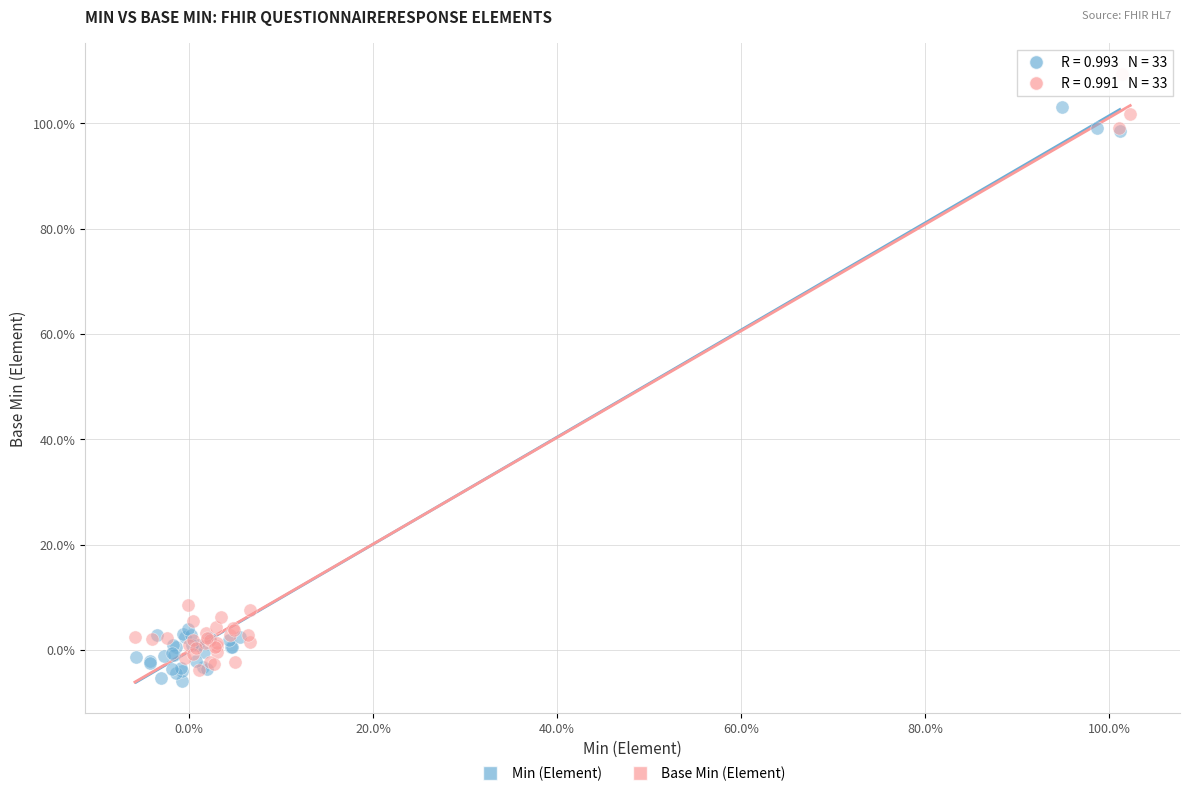

What are all the series names shown in the legend?

Min (Element), Base Min (Element)